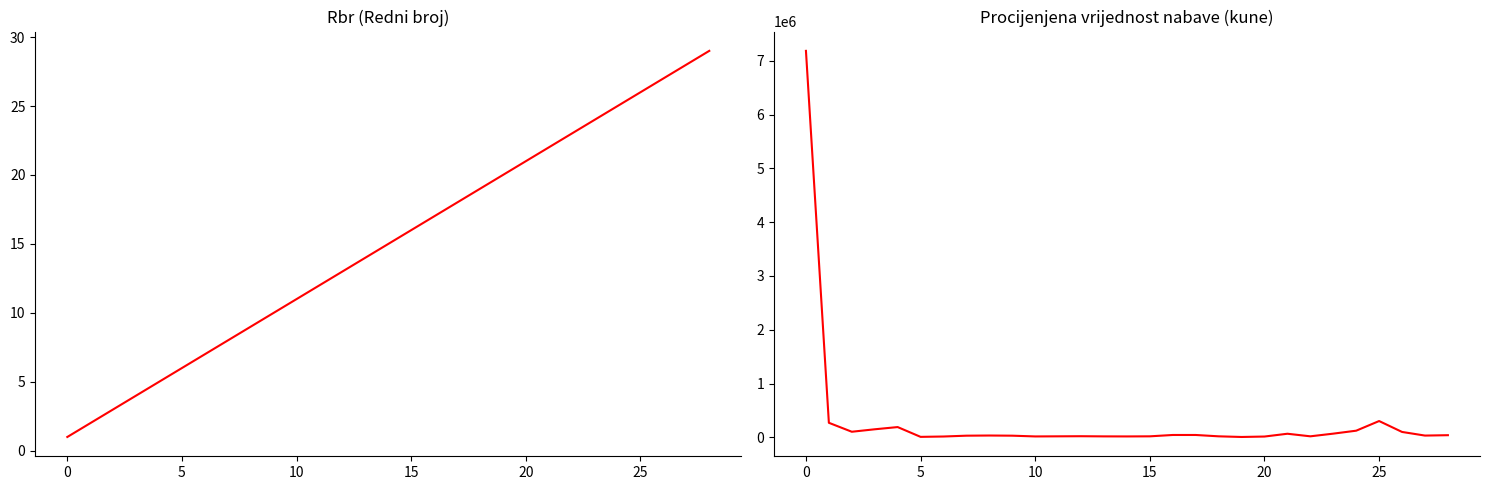

What is the total value across all series at 21?

68022.0